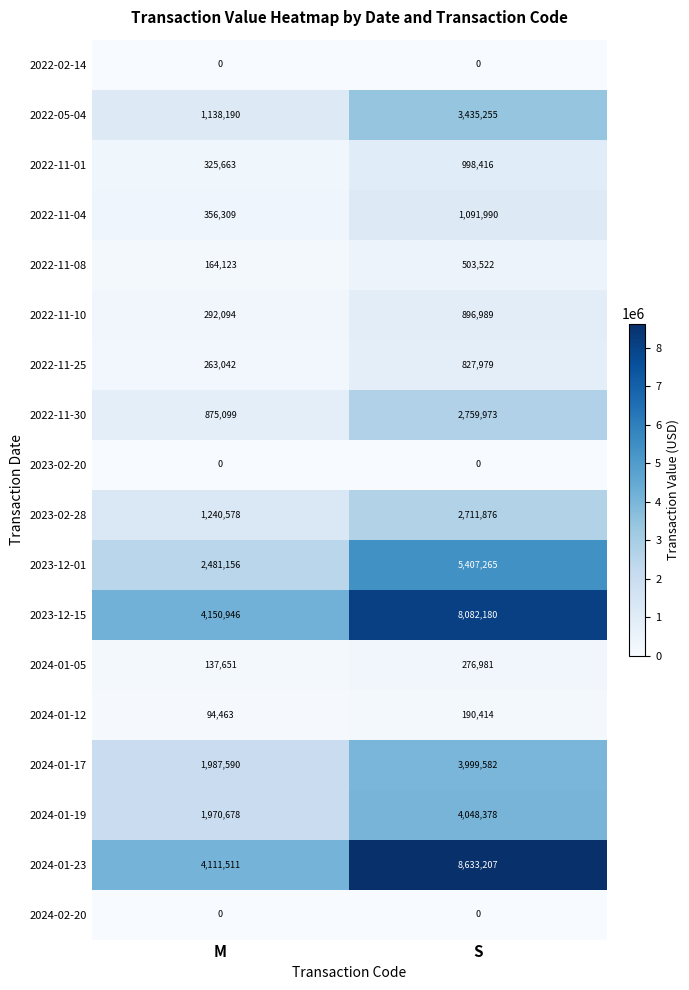

What is the approximate value of 2024-01-17 at M, to the nearest 50?

1987600